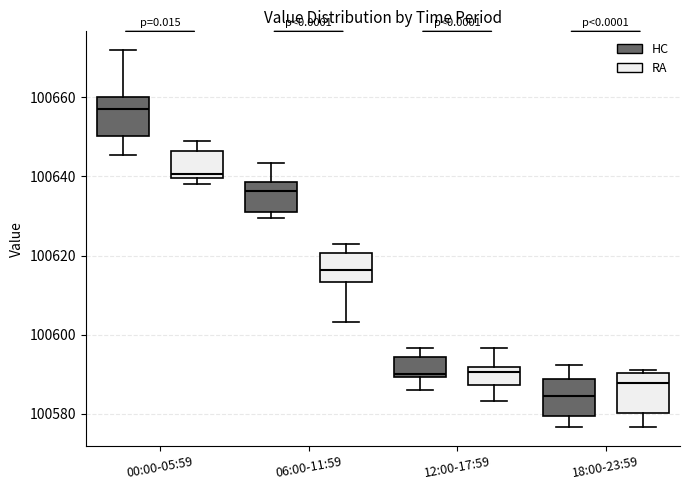

Reading left to right, read every box against the y-axis: the position of its median line, the range the box covers, and the ends of its whiskers. The values are not printed on the chart, so give them approximately, as read against the axis.

00:00-05:59 (HC): median 100658, box 100650 to 100660, whiskers 100646 to 100672
00:00-05:59 (RA): median 100640 (just above the box's lower edge), box 100640 to 100646, whiskers 100638 to 100648
06:00-11:59 (HC): median 100636, box 100632 to 100638, whiskers 100630 to 100644
06:00-11:59 (RA): median 100616, box 100614 to 100620, whiskers 100604 to 100624
12:00-17:59 (HC): median 100590 (just above the box's lower edge), box 100590 to 100594, whiskers 100586 to 100596
12:00-17:59 (RA): median 100590, box 100588 to 100592, whiskers 100584 to 100596
18:00-23:59 (HC): median 100584, box 100580 to 100588, whiskers 100576 to 100592
18:00-23:59 (RA): median 100588, box 100580 to 100590, whiskers 100576 to 100592